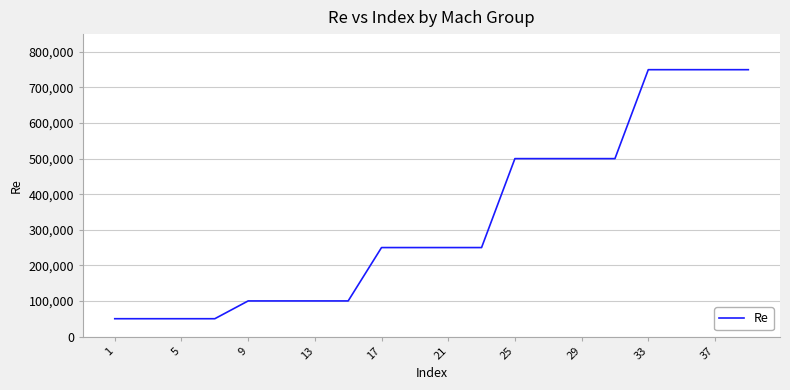

What is the maximum value shown in the chart?

750000